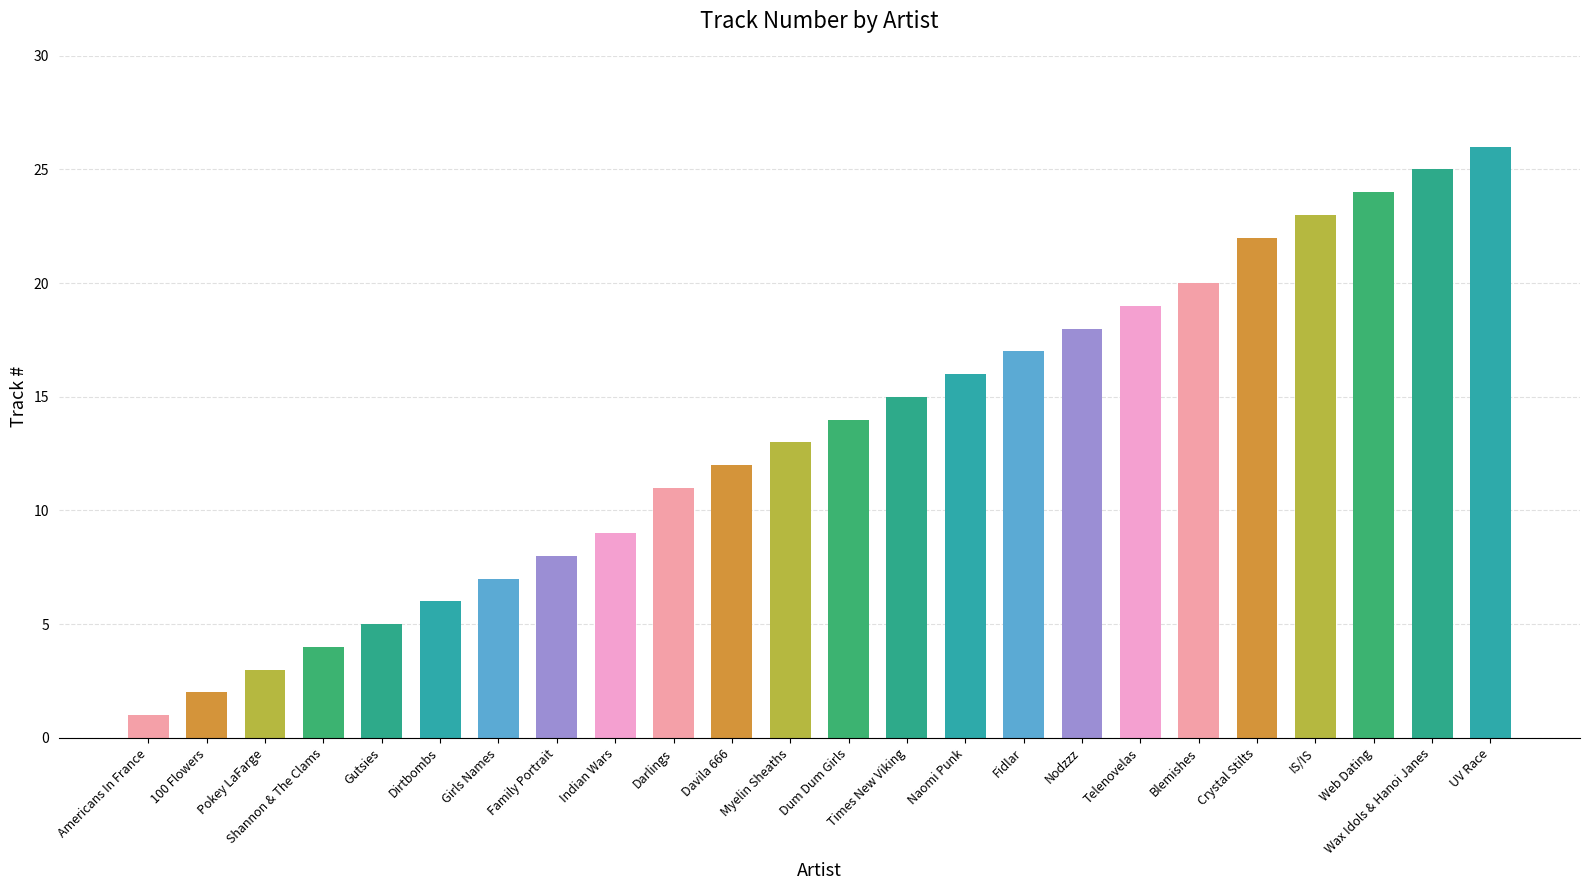

What is the value of the 5th bar from the left?

5